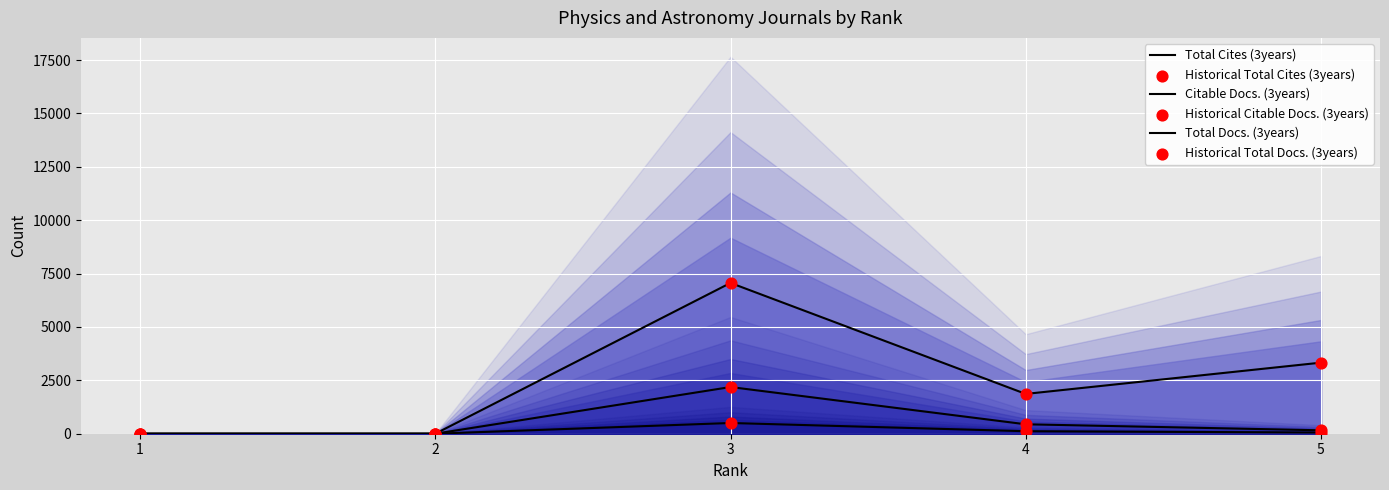

Is the value of Historical Citable Docs. (3years) at 5 greater than the value of Historical Total Docs. (3years) at 5?

Yes